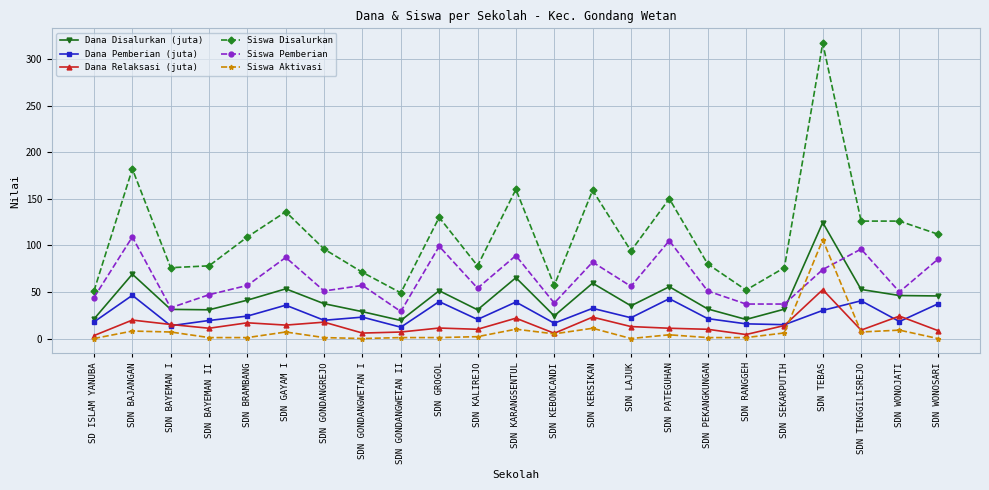

Which series changed the most between SDN KEBONCANDI and SDN WONOJATI?

Siswa Disalurkan